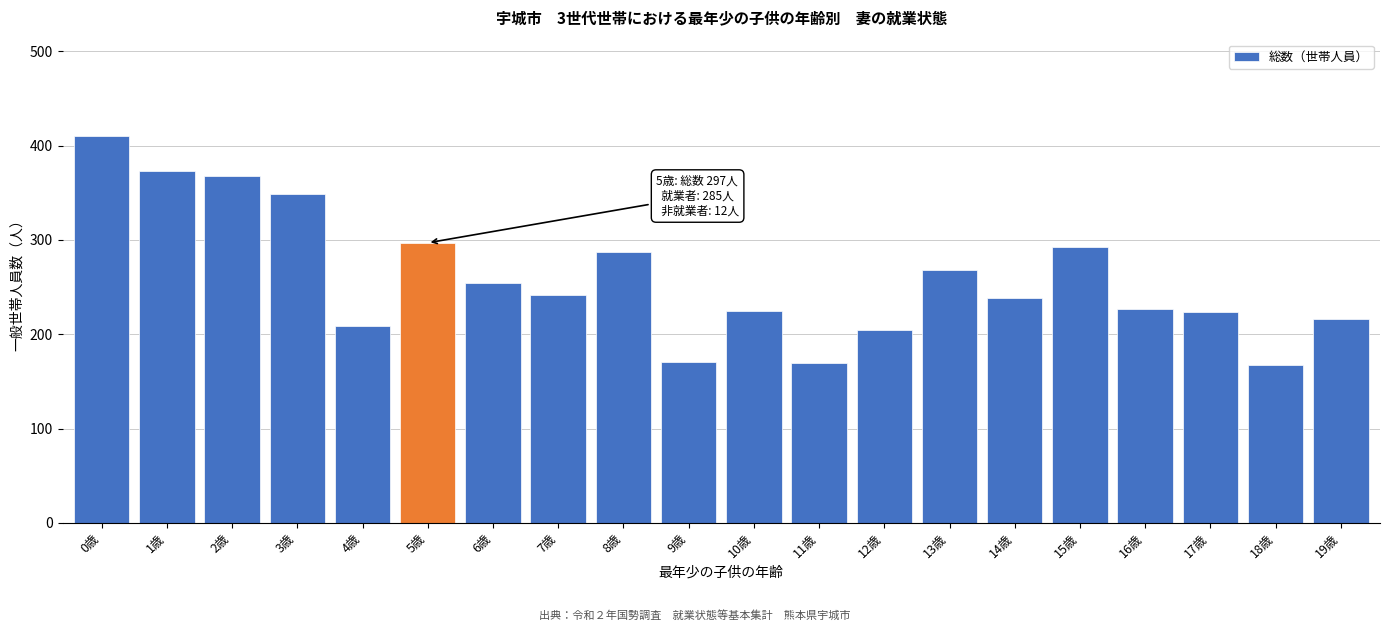

Which category has the highest value across all series?

0歳